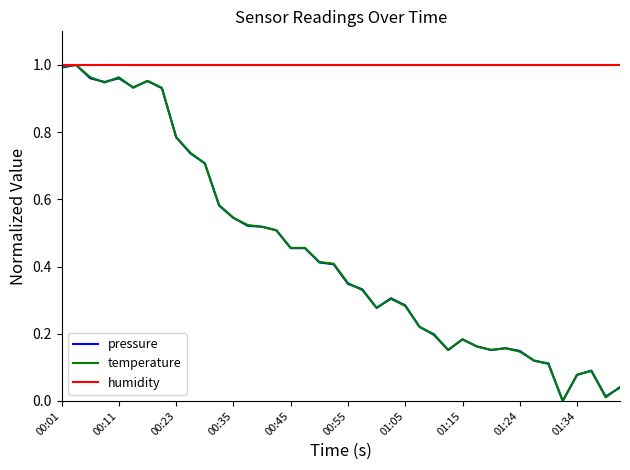

Which series has the largest total across all categories?

humidity